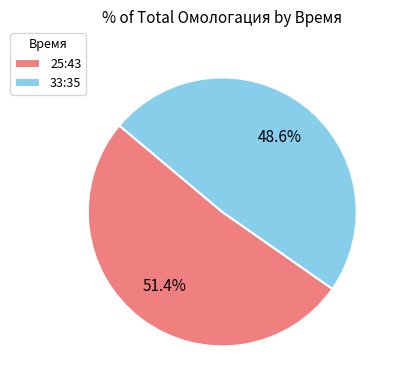

Is it true that 25:43 is 43% of the pie?

False